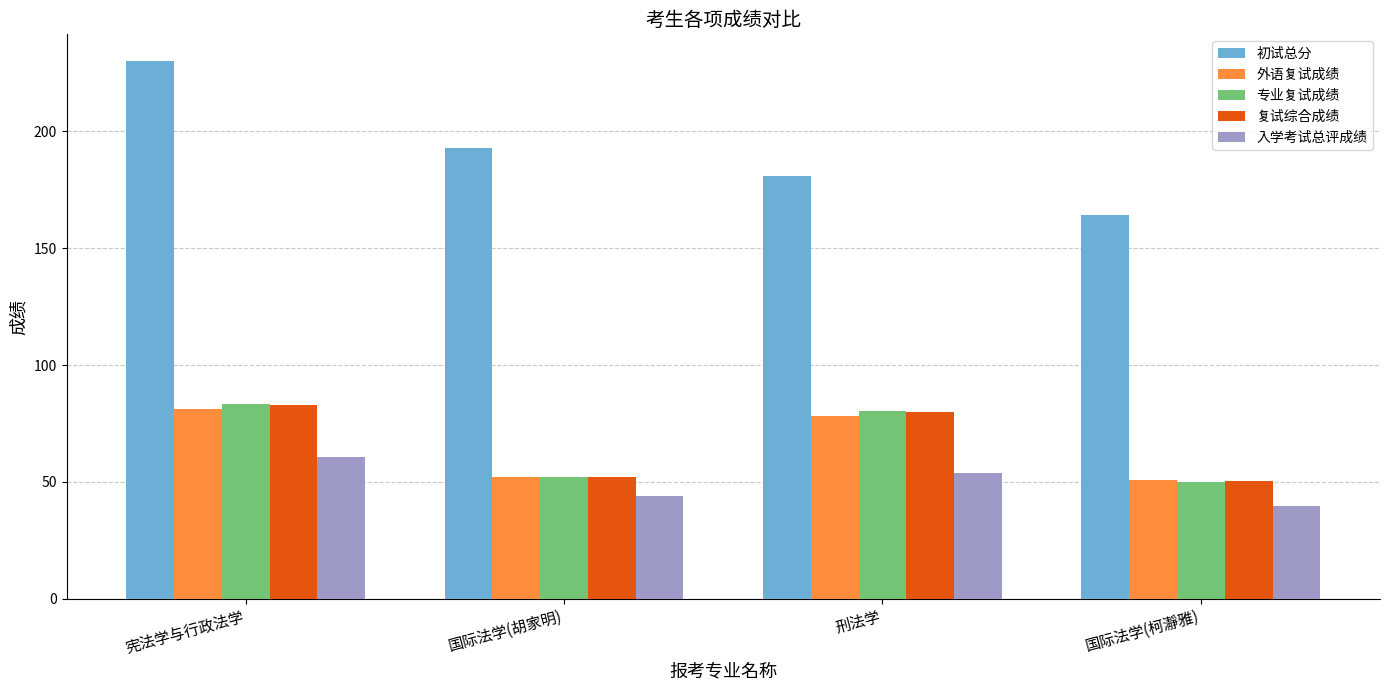

What is the sum of the 外语复试成绩 values at 国际法学(柯瀞雅) and 国际法学(胡家明)?

103.0